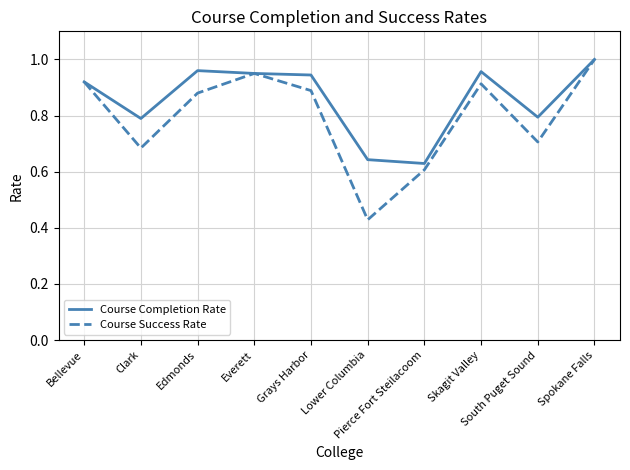

Which label corresponds to the largest value in the chart?

Spokane Falls